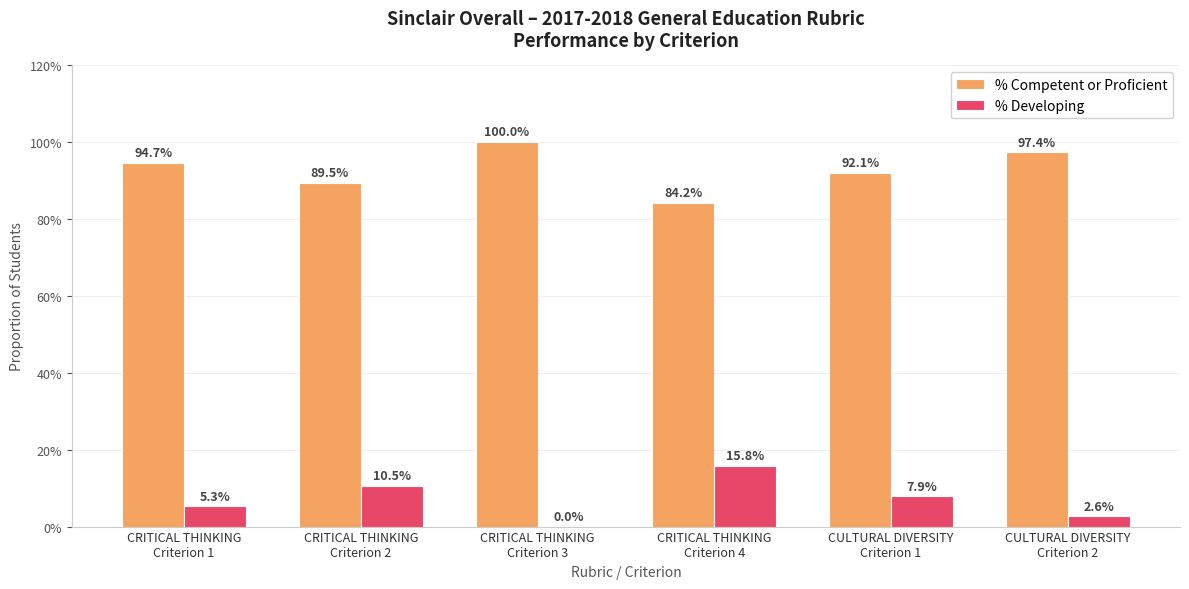

Does the chart contain stacked bars?

No